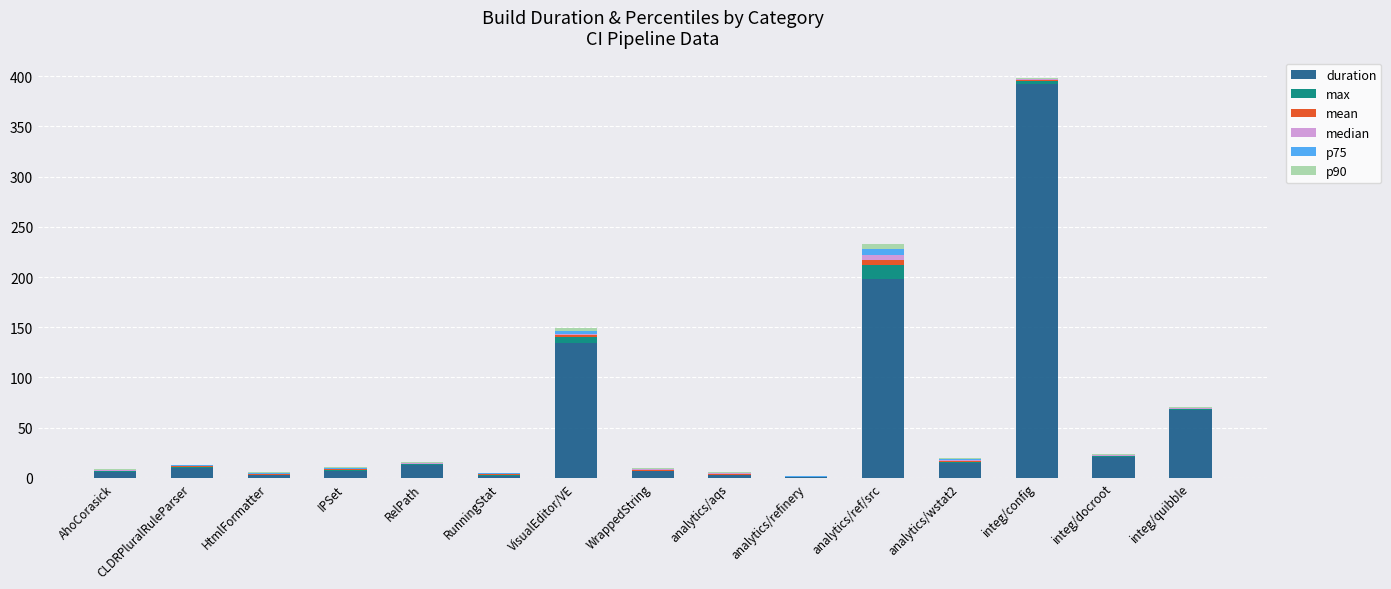

What is the difference between the duration values at RunningStat and analytics/wstat2?

12.0